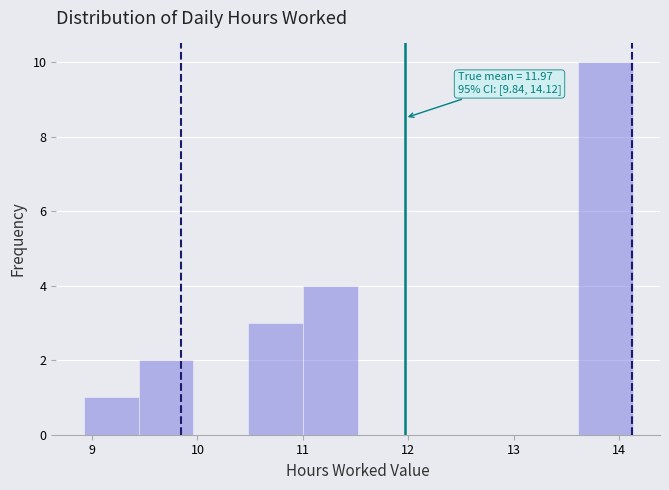

Which range on the x-axis has the tallest bar?

13.6 to 14.1